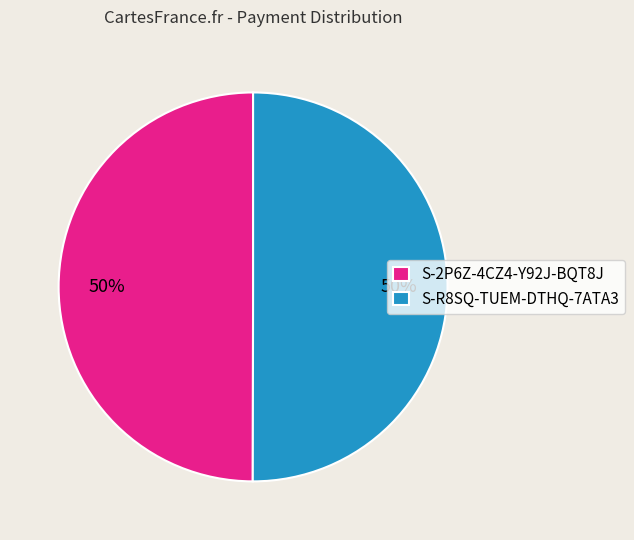

Do S-R8SQ-TUEM-DTHQ-7ATA3 and S-2P6Z-4CZ4-Y92J-BQT8J together represent more than half of the pie?

Yes